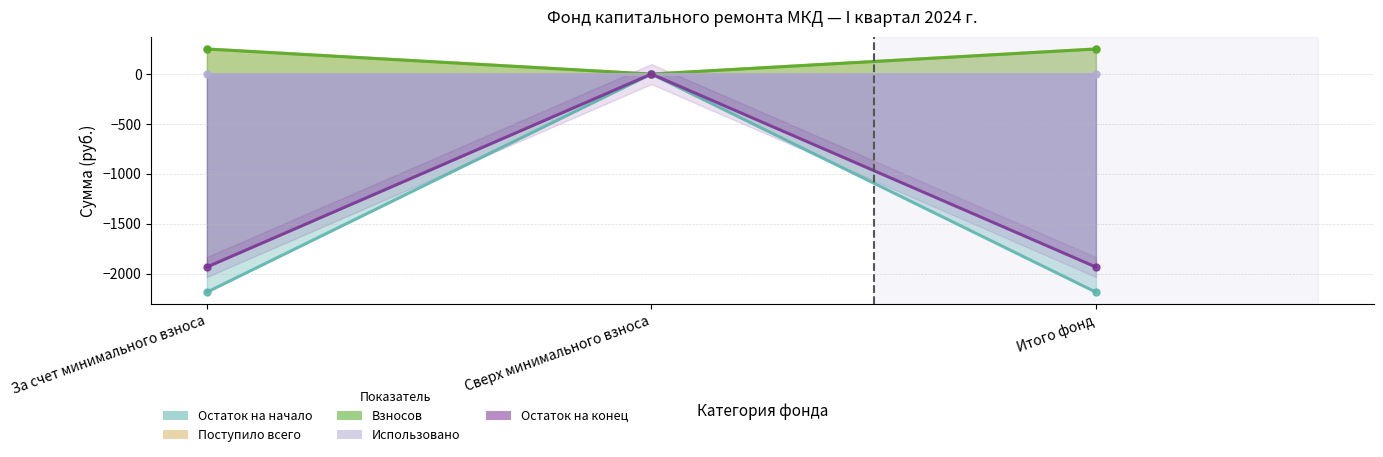

The Поступило всего series shows 149.6 at Сверх минимального взноса. True or false?

False